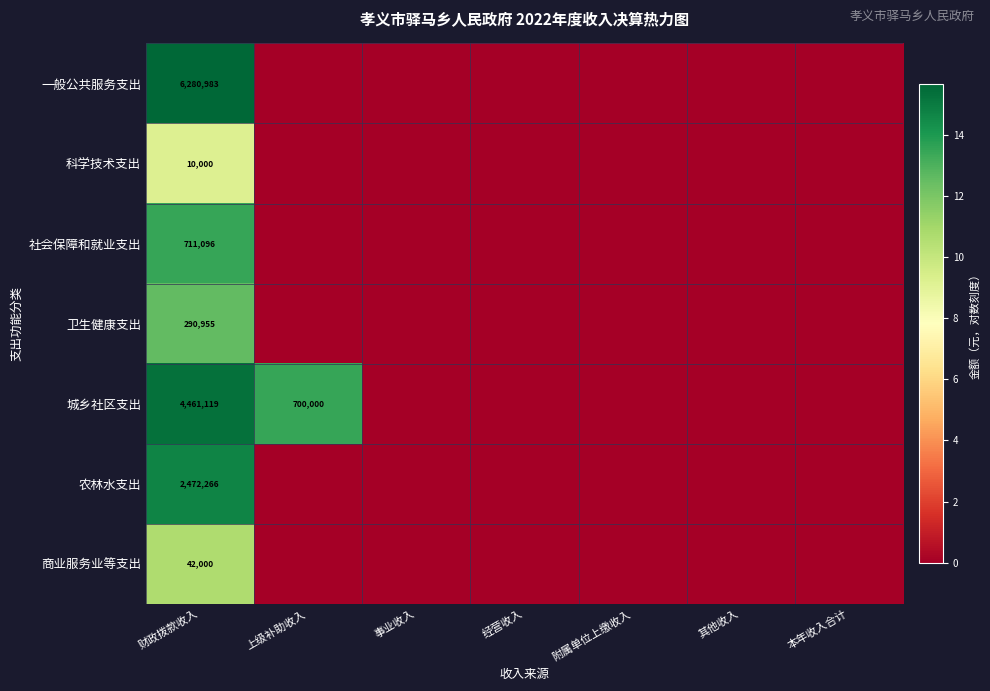

Is it true that 科学技术支出 equals 10000 at 财政拨款收入?

True